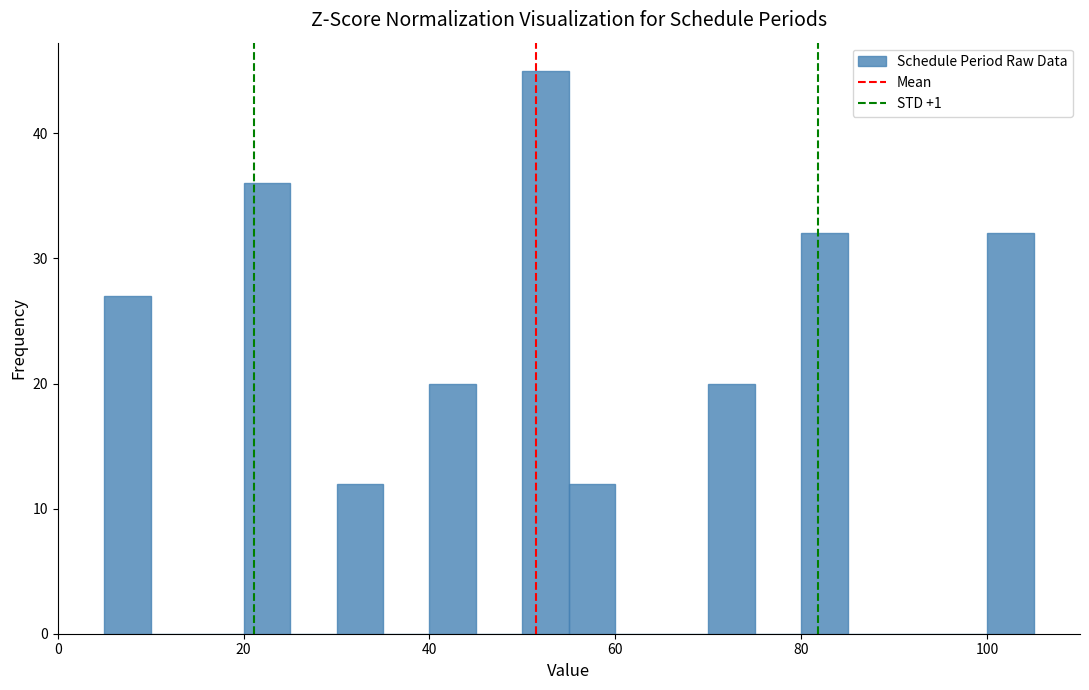

Read against the x-axis, roughly where is the centre of the tallest bar?

52